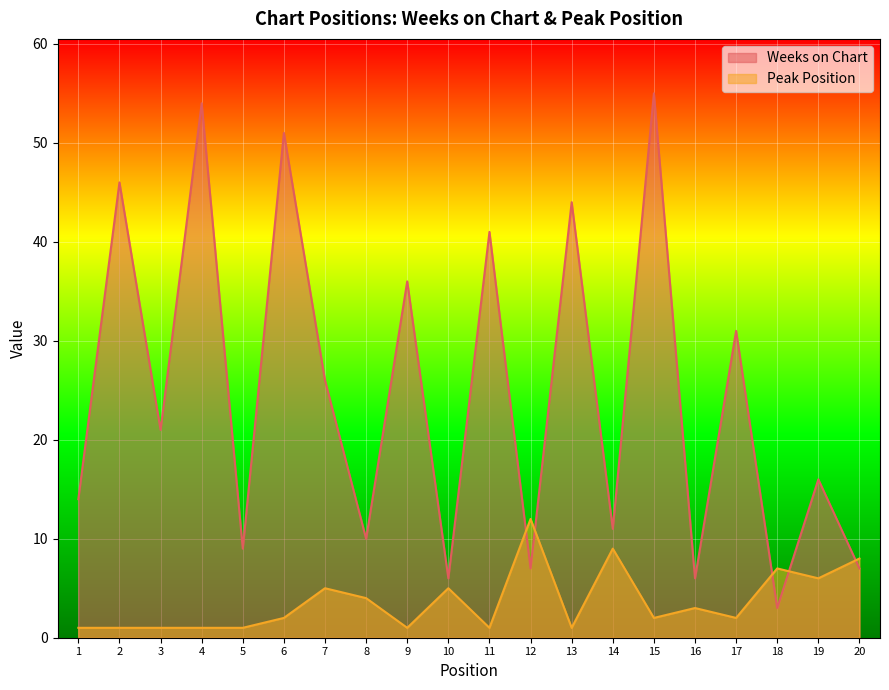

The value of Peak Position at 16 is 1. True or false?

False